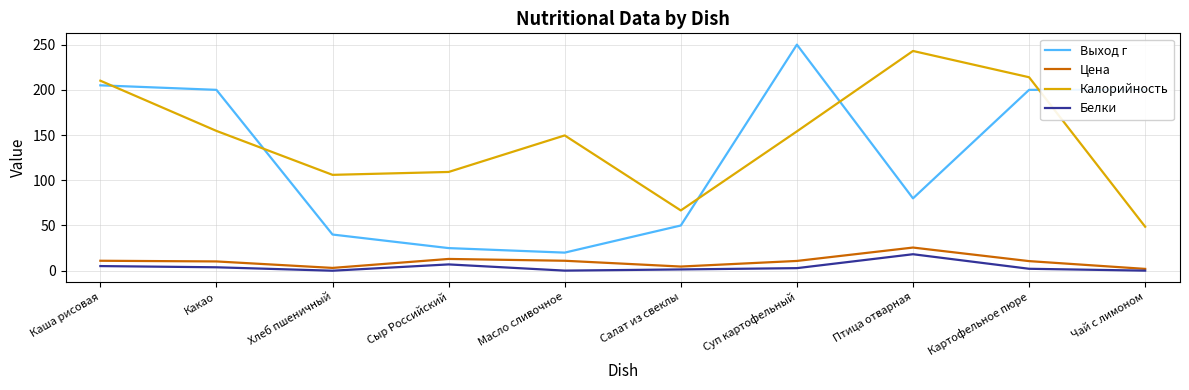

Which series has the widest spread of values?

Выход г